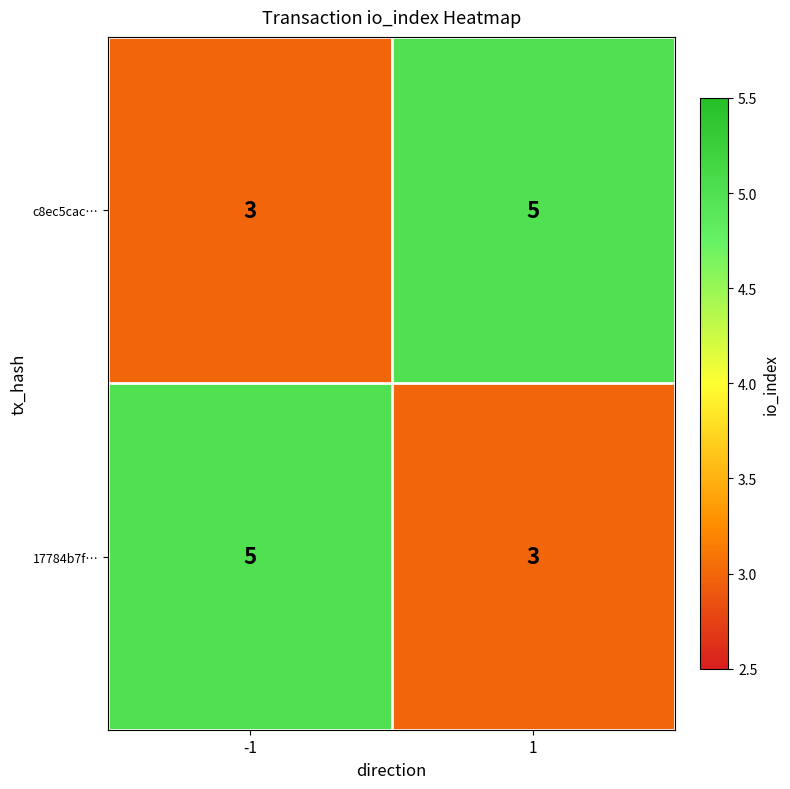

What is the highest value of the 17784b7f… series?

5